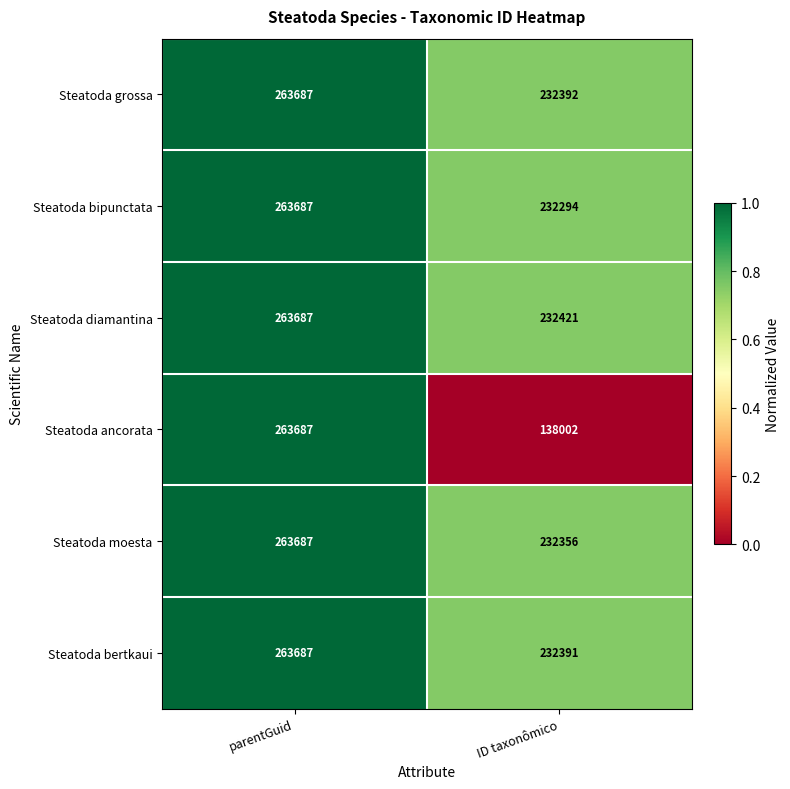

At ID taxonômico, list the series in order from largest to smallest.

Steatoda diamantina, Steatoda grossa, Steatoda bertkaui, Steatoda moesta, Steatoda bipunctata, Steatoda ancorata